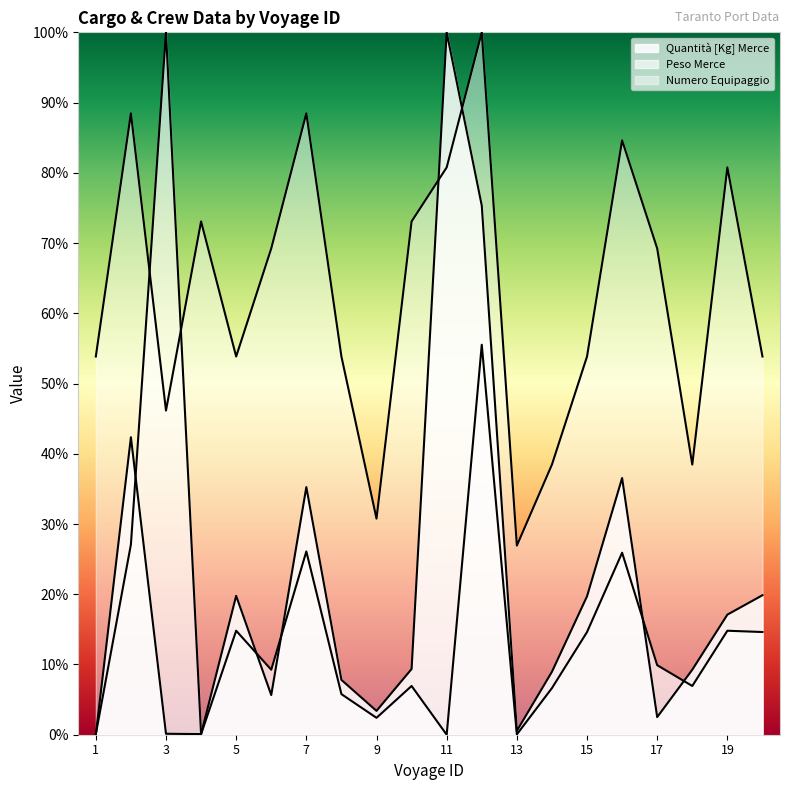

Which category has the highest value in the Peso Merce series?

3